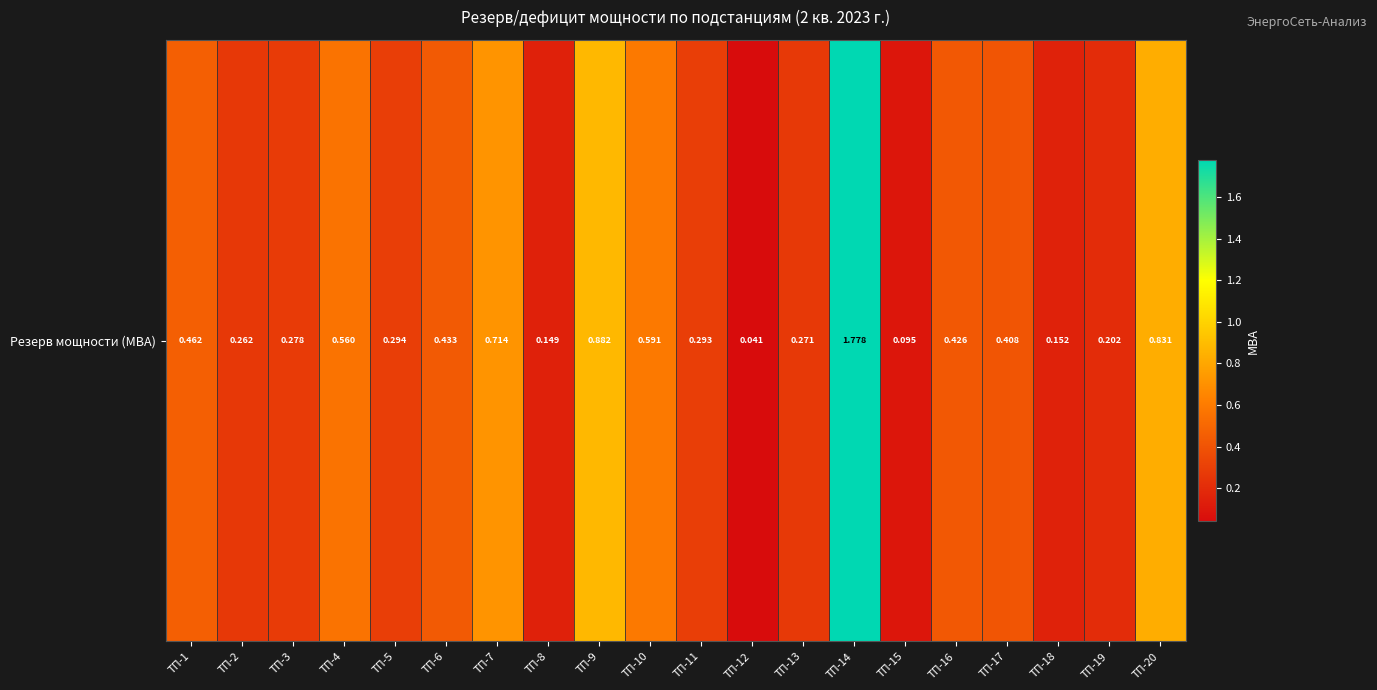

Which has a higher value, ТП-14 or ТП-3?

ТП-14